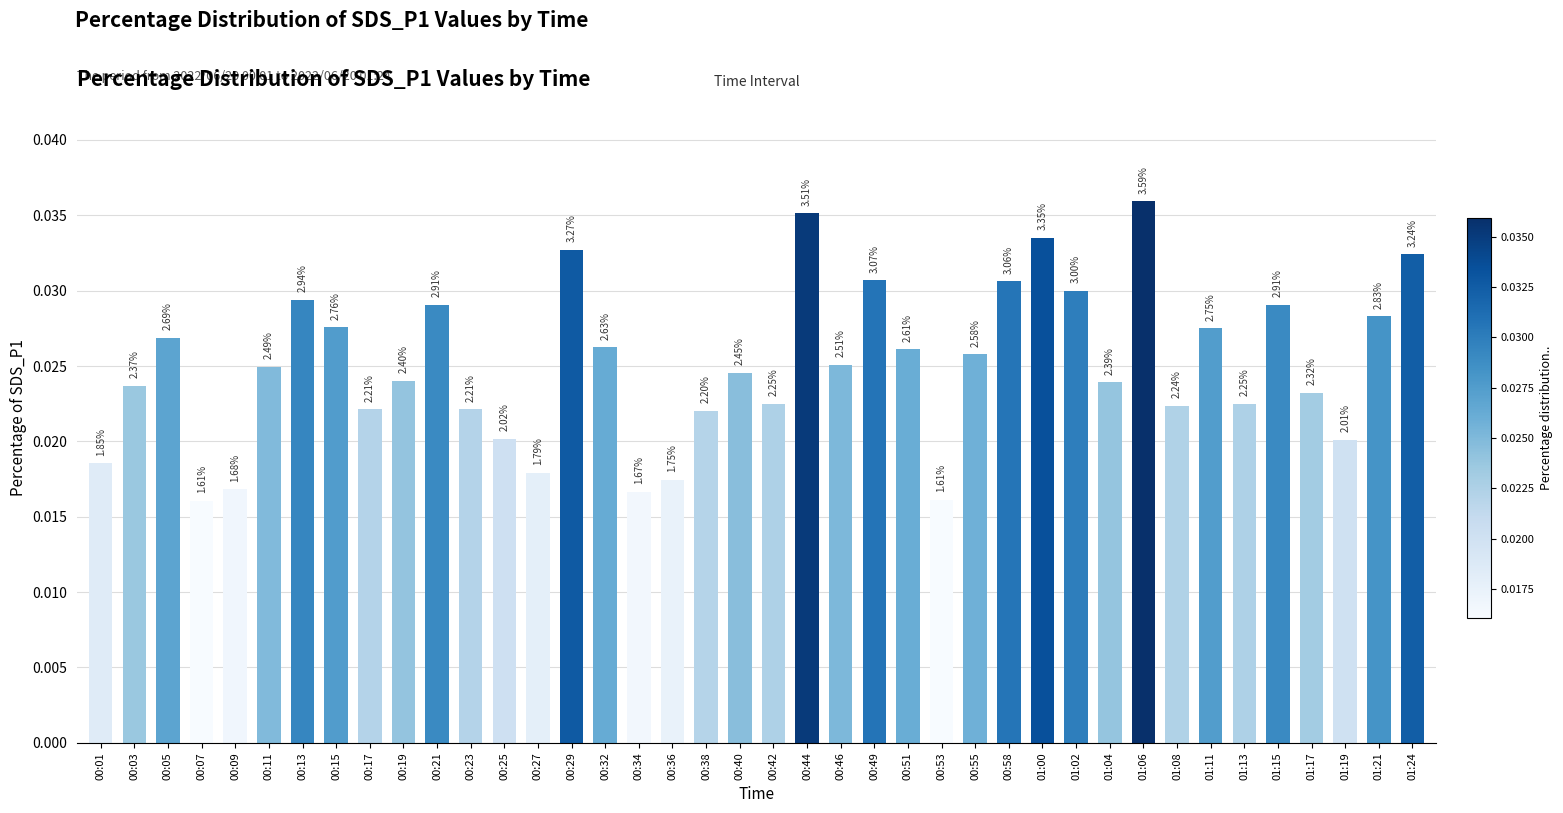

Does the chart contain stacked bars?

No